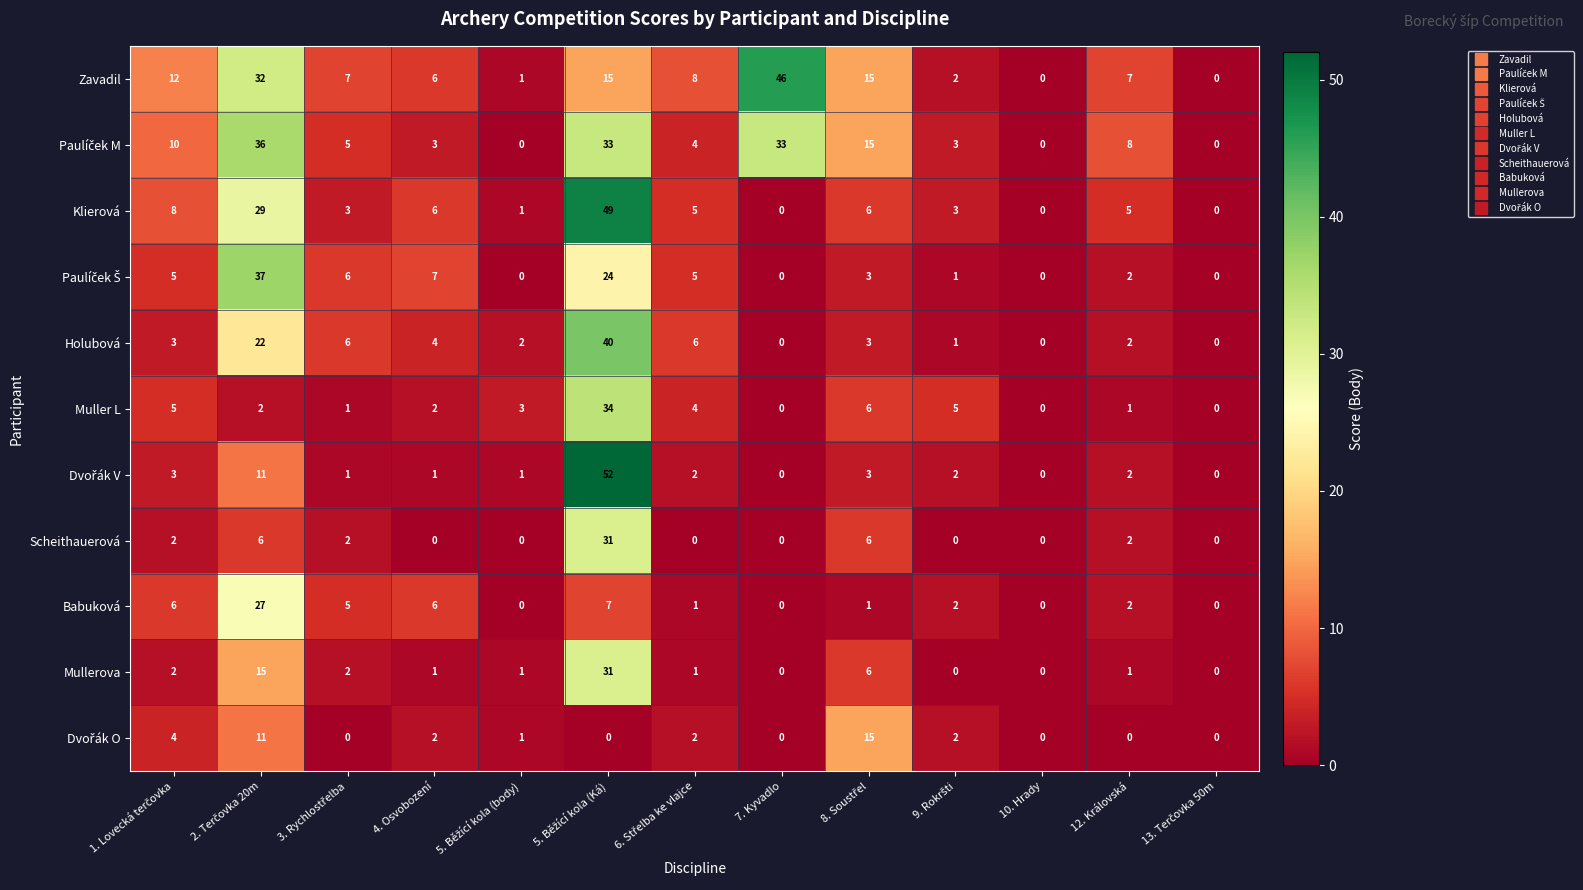

What is the sum of all Holubová values?

89